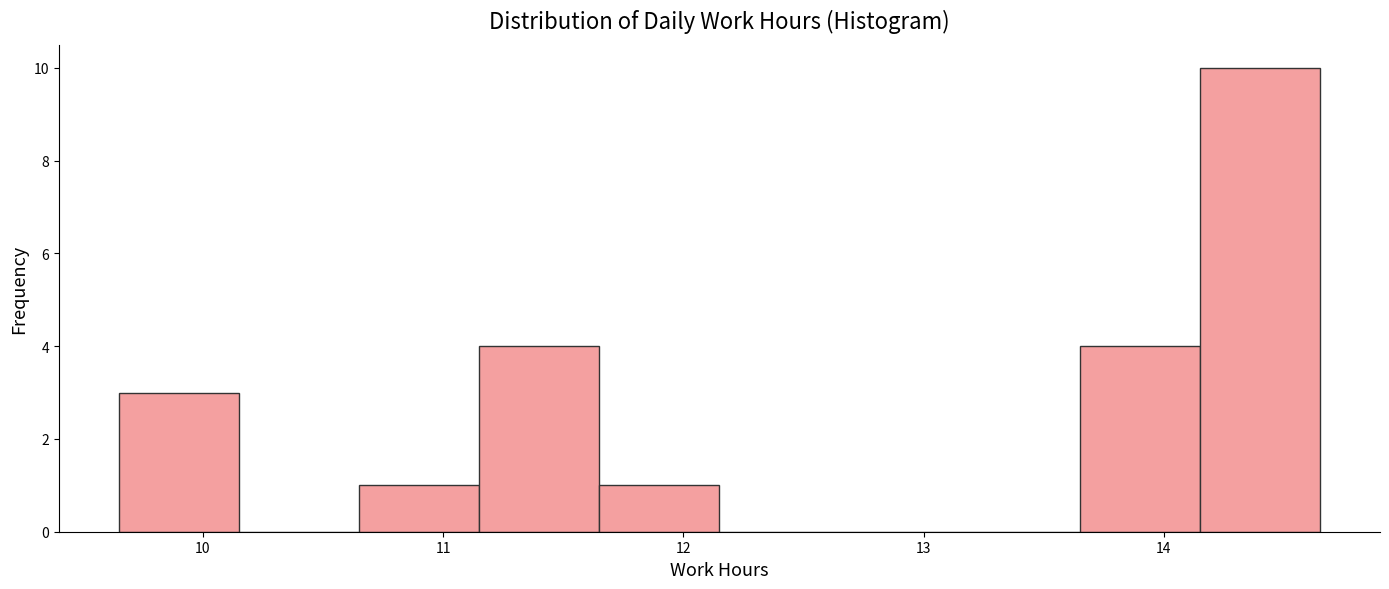

Reading left to right, list every bar in this chart as the range it spans on the x-axis followed by its height. Neither the bar edges nor the heights are printed on the chart, so give them approximately, as read against the axes.

9.65 to 10.15: 3
10.15 to 10.65: 0
10.65 to 11.15: 1
11.15 to 11.65: 4
11.65 to 12.15: 1
12.15 to 12.65: 0
12.65 to 13.15: 0
13.15 to 13.65: 0
13.65 to 14.15: 4
14.15 to 14.65: 10